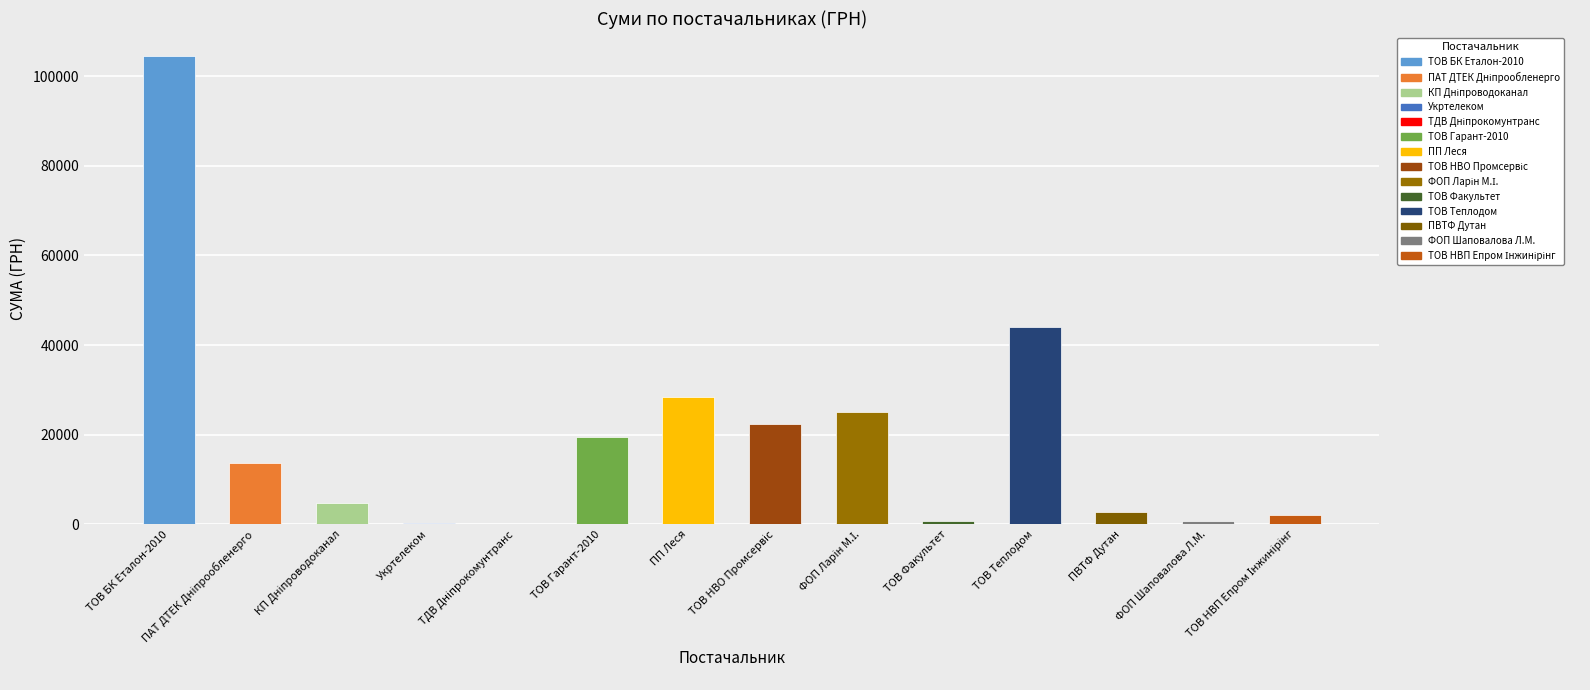

Rank the categories by value from lowest to highest.

ТДВ "Дніпрокомунтранс", Дніпропетровська філія ПАТ "Укртелеком", ТОВ "Факультет", ФОП "Шаповалова Л.М.", ТОВ "НВП "Епром Інжинірінг", ПВТФ "Дутан", КП "Дніпроводоканал", ПАТ "ДТЕК Дніпрообленерго", ТОВ "Гарант-2010", ТОВ НВО "Промсервіс", ФОП "Ларін М.І.", ПП "Леся", ТОВ "Теплодом", ТОВ "БК "Еталон-2010"